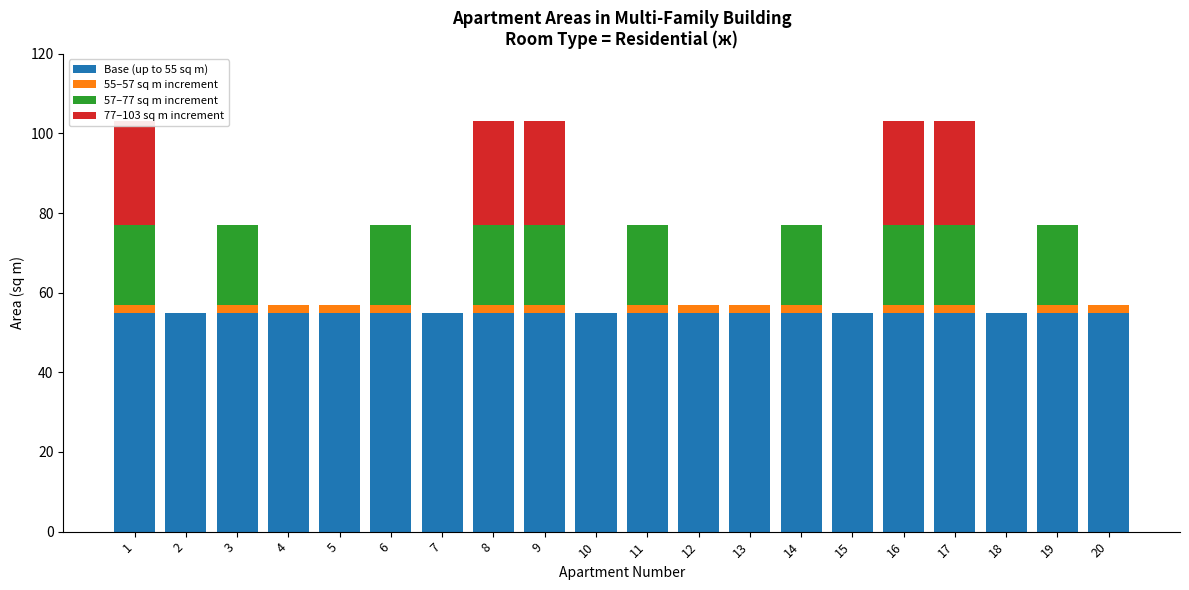

What is the total value across all series at 19?

77